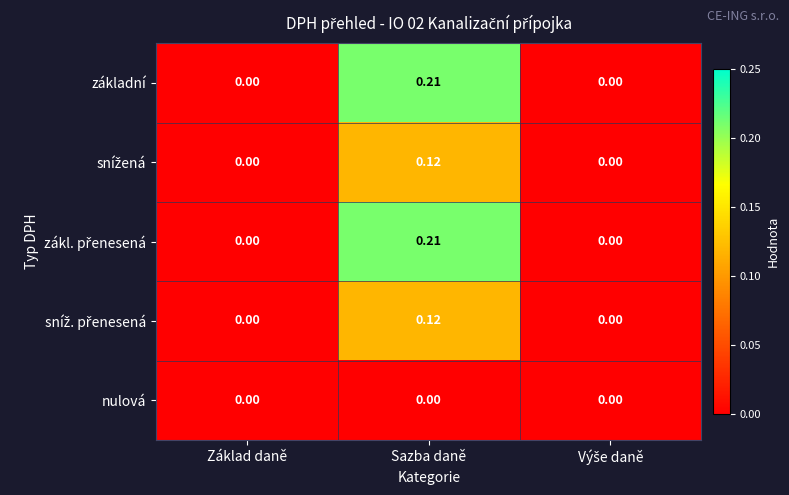

Which category has the highest value across all series?

Sazba daně